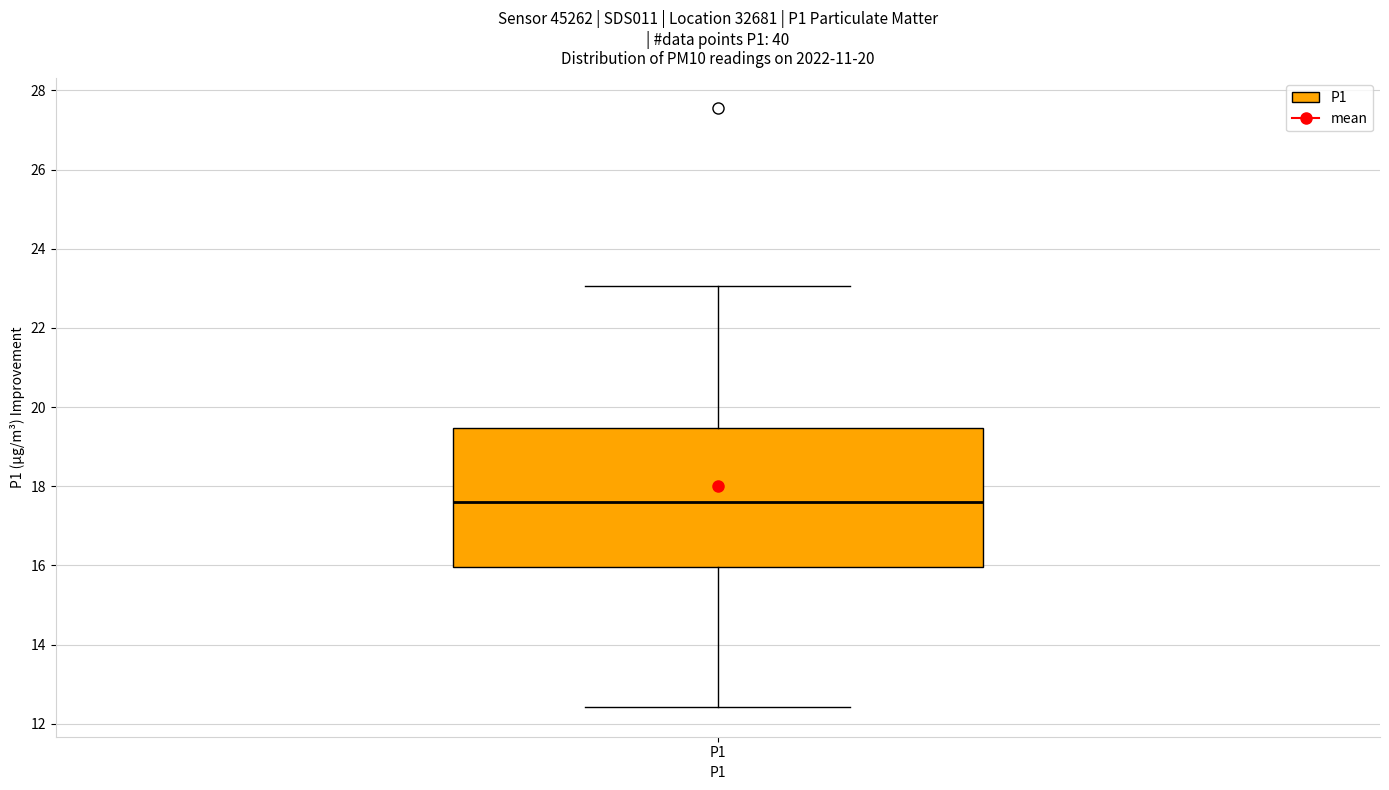

Transcribe this box plot: give where the median line is, the range the box spans, and where the two whiskers end, as read against the y-axis. The values are not printed on the chart, so give them approximately, as read against the axis.

median 17.6, box 16.0 to 19.4, whiskers 12.4 to 23.0